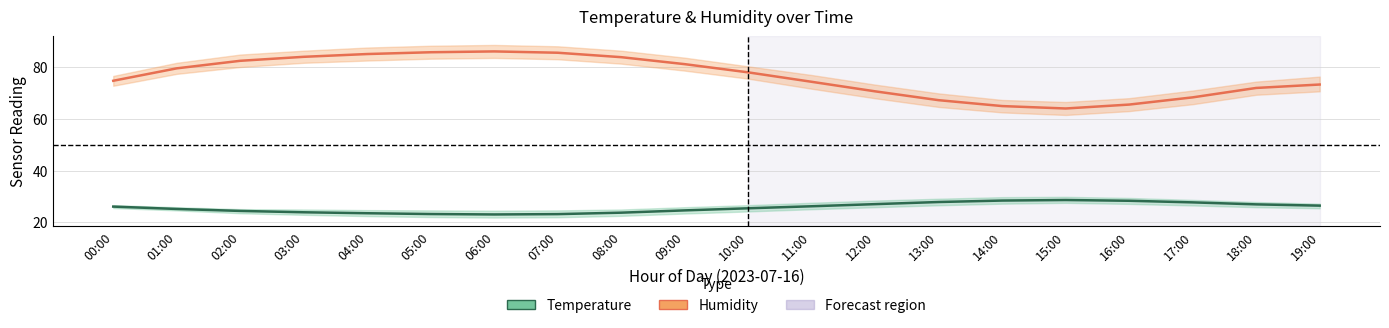

At 19:00, list the series in order from smallest to largest.

Temperature mean, Humidity mean